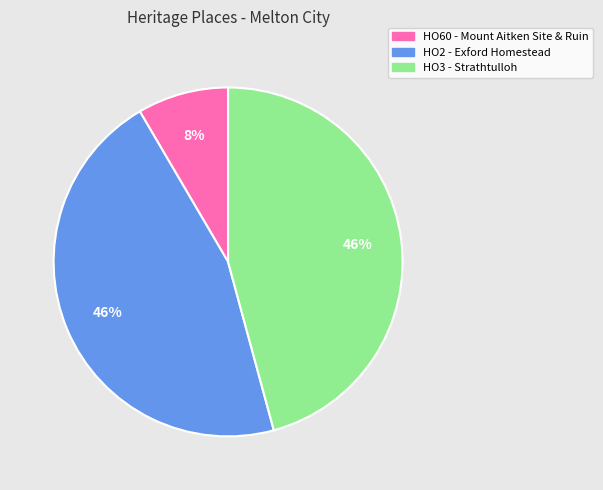

Is it true that HO3 - Strathtulloh is 32% of the pie?

False